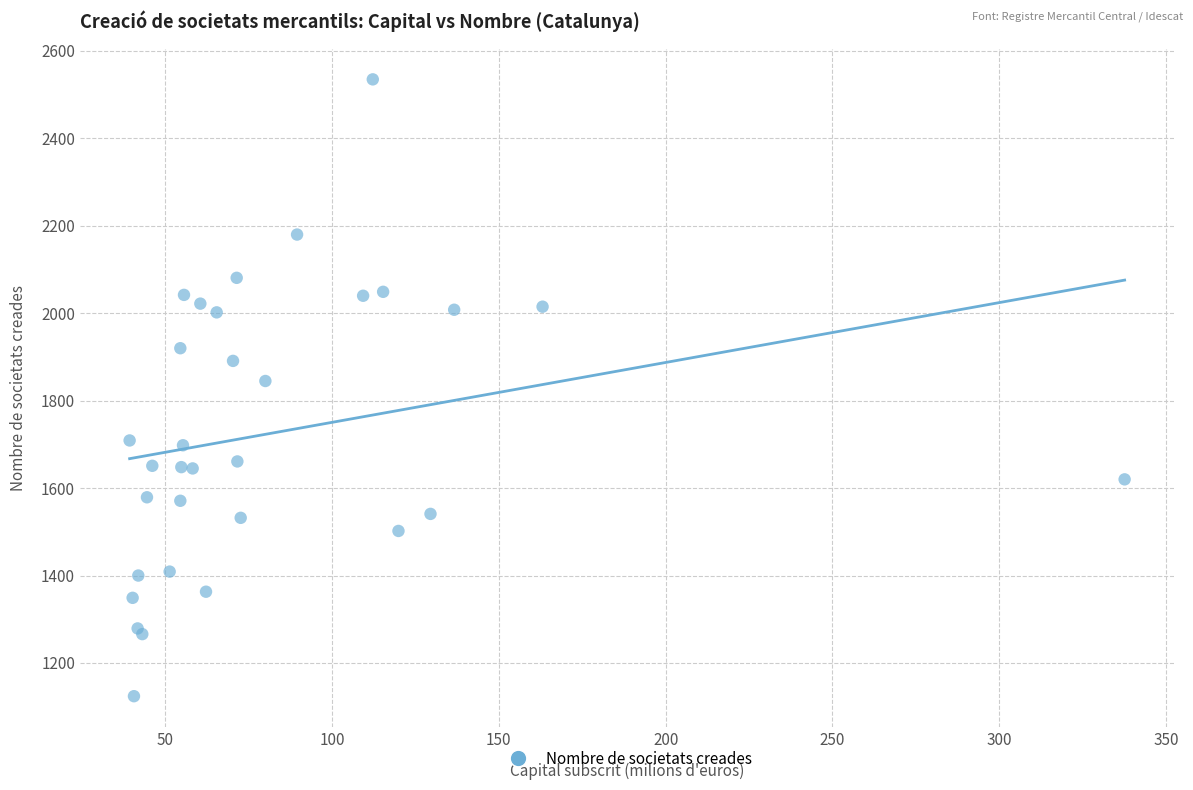

What Y value in the scatter plot is closest to 1829?

1845